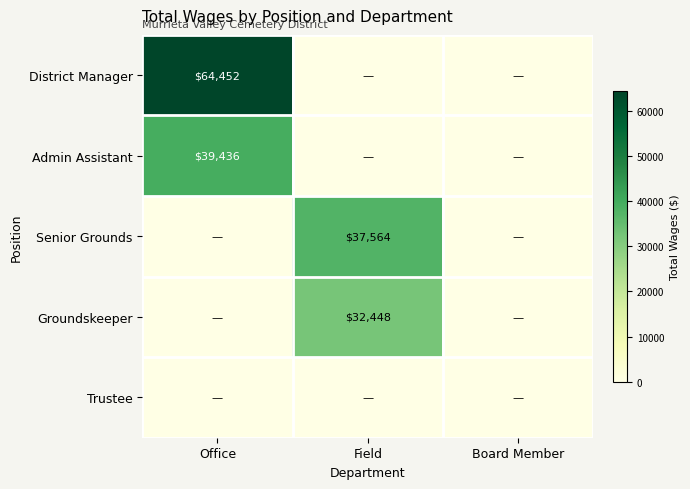

Which label corresponds to the largest value in the chart?

Office